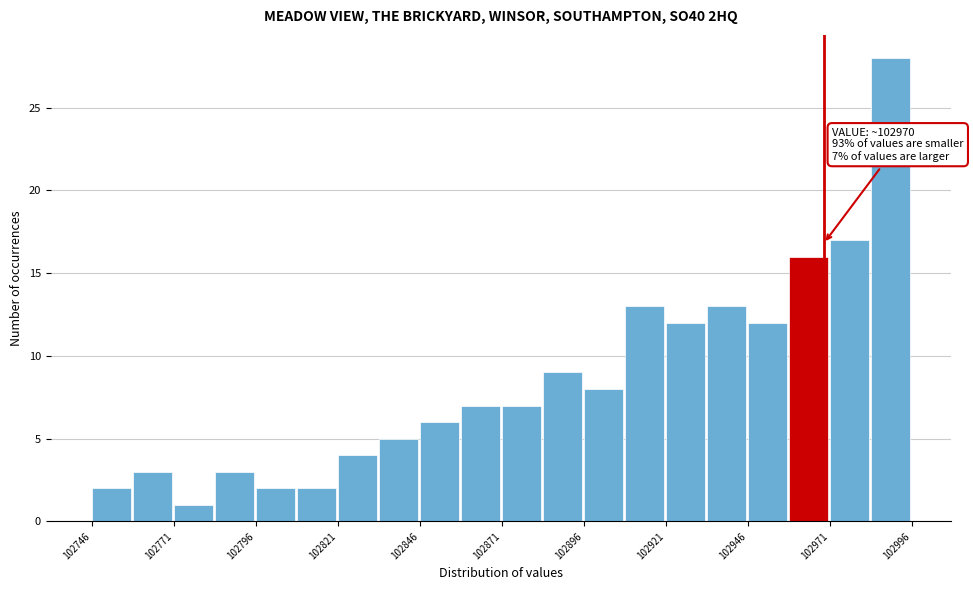

Around what value on the x-axis is the tallest bar? Give the approximate position of its centre, as read against the axis.

102990